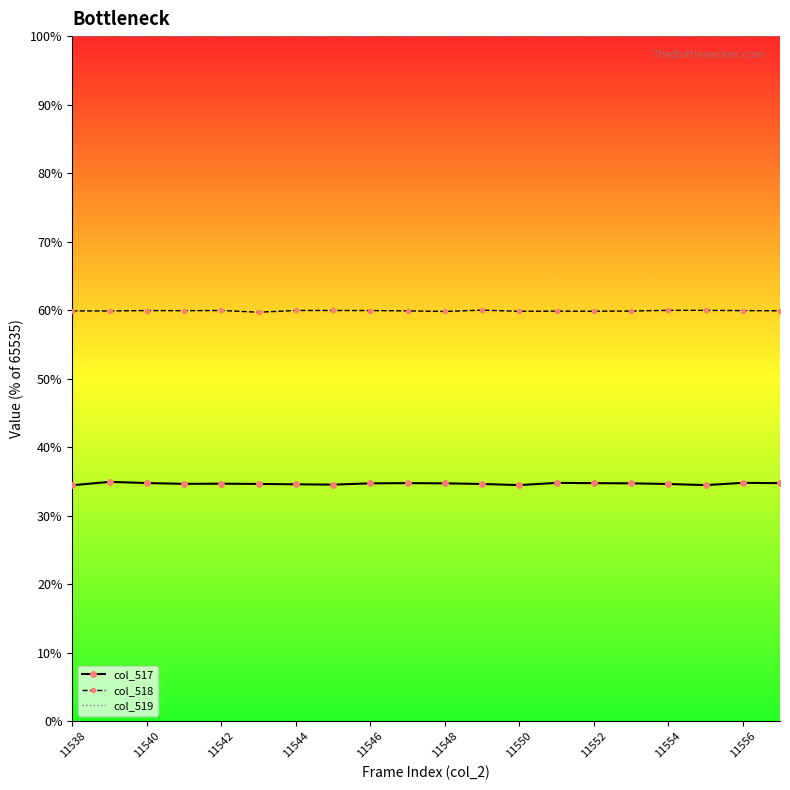

Rank the series by their average value, from highest to lowest.

col_519, col_518, col_517